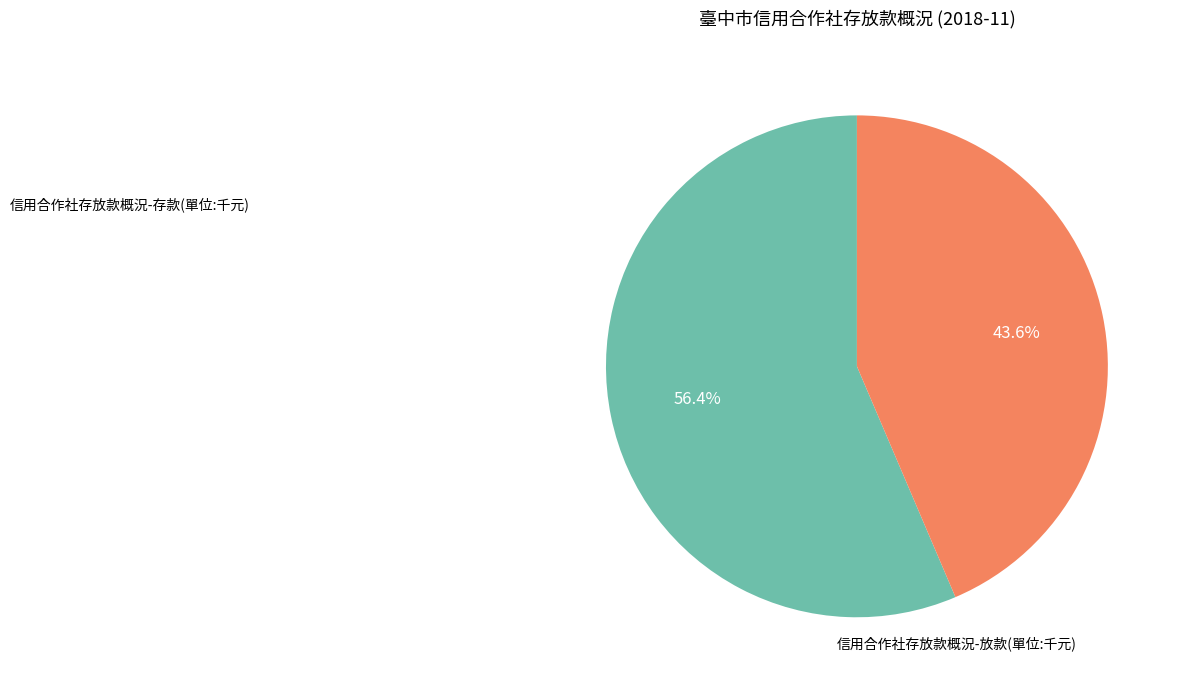

Does any single category account for the majority?

Yes